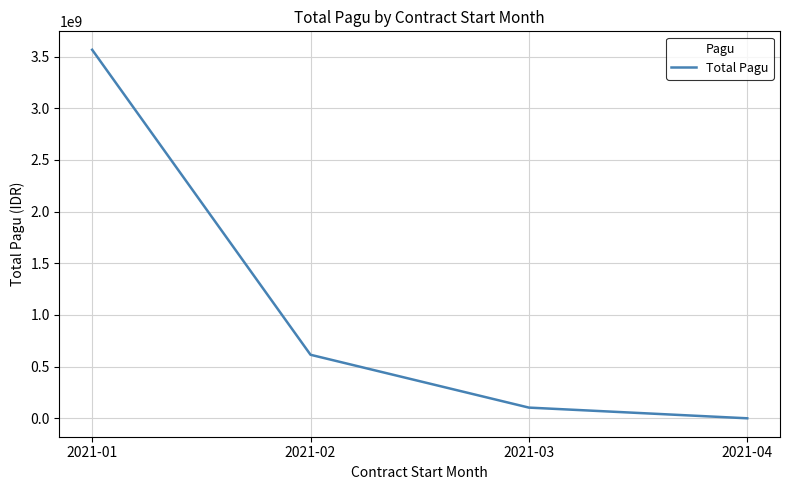

The chart shows a value of 3565954713 at 2021-01. True or false?

True